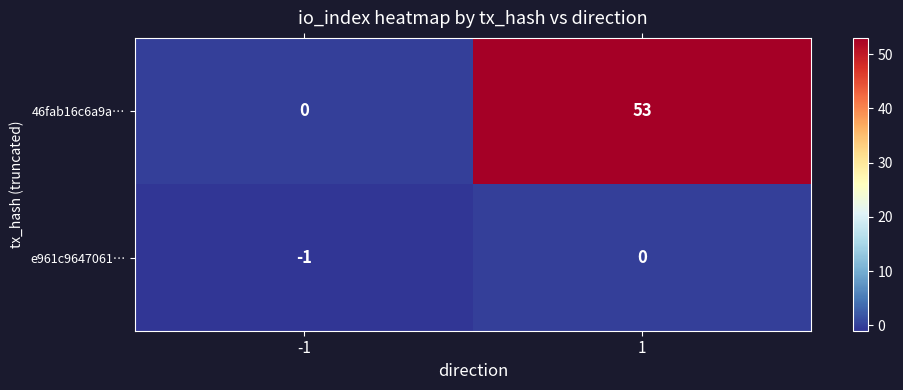

At which category is the sum across all series the highest?

1